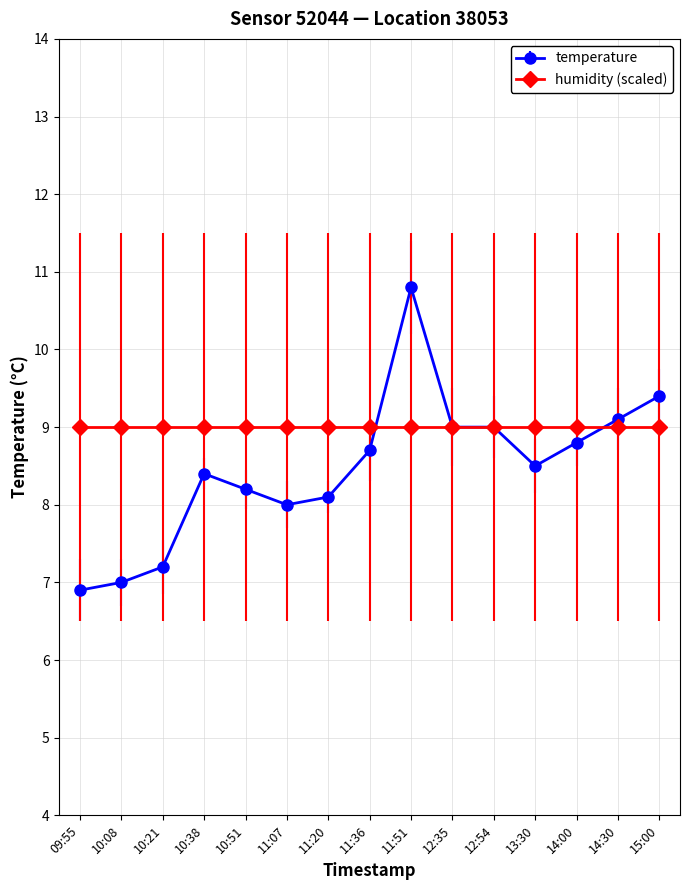

Reading left to right, list all the values displayed in this chart.

temperature: 6.9	7.0	7.2	8.4	8.2	8.0	8.1	8.7	10.8	9.0	9.0	8.5	8.8	9.1	9.4
humidity (scaled): 9.0	9.0	9.0	9.0	9.0	9.0	9.0	9.0	9.0	9.0	9.0	9.0	9.0	9.0	9.0